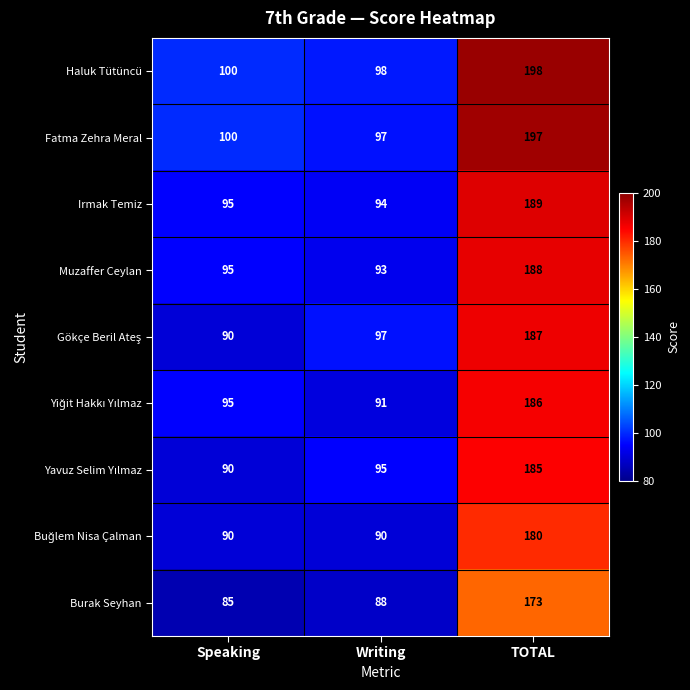

What is the approximate value of Muzaffer Ceylan at Speaking, to the nearest 10?

100